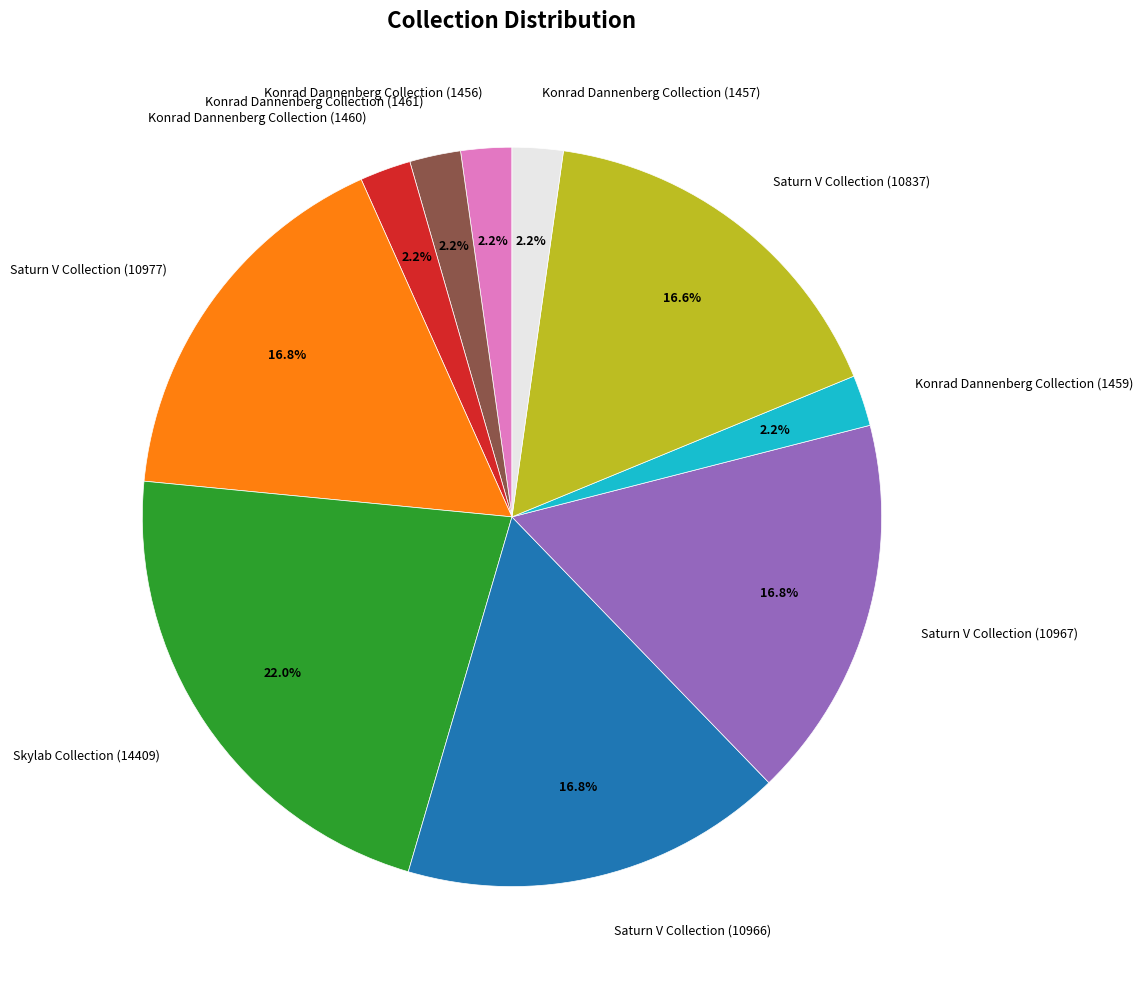

Does Konrad Dannenberg Collection (1460) represent more than half of the total?

No